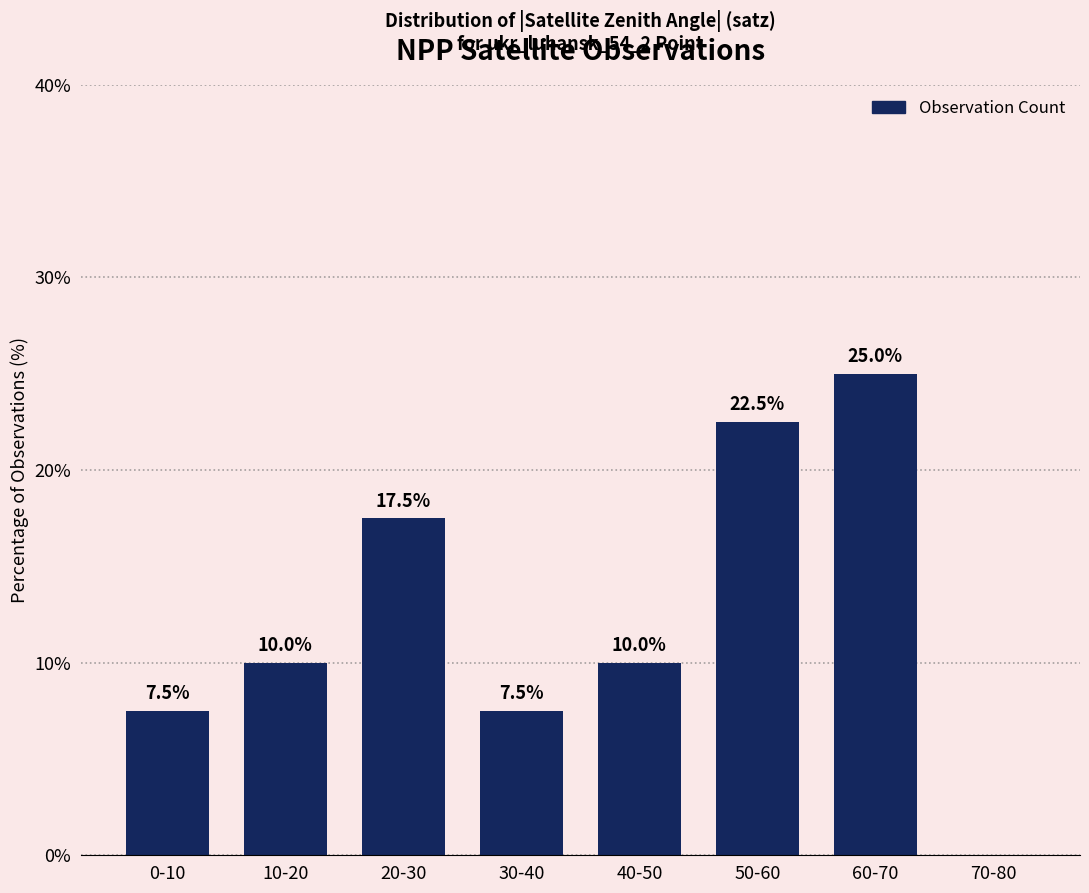

What is the maximum value shown in the chart?

25.0